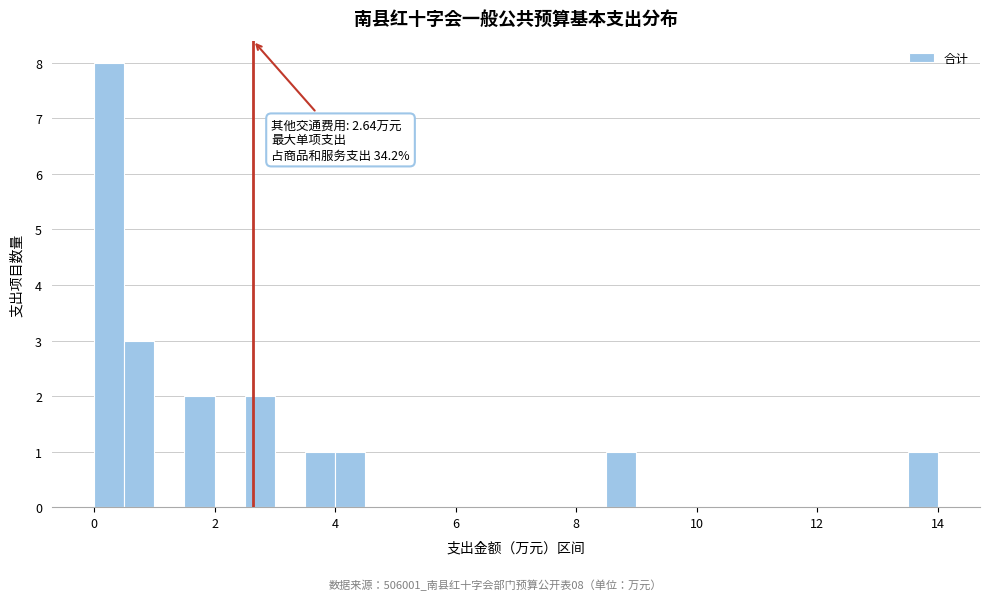

Read against the x-axis, roughly where is the centre of the tallest bar?

0.2